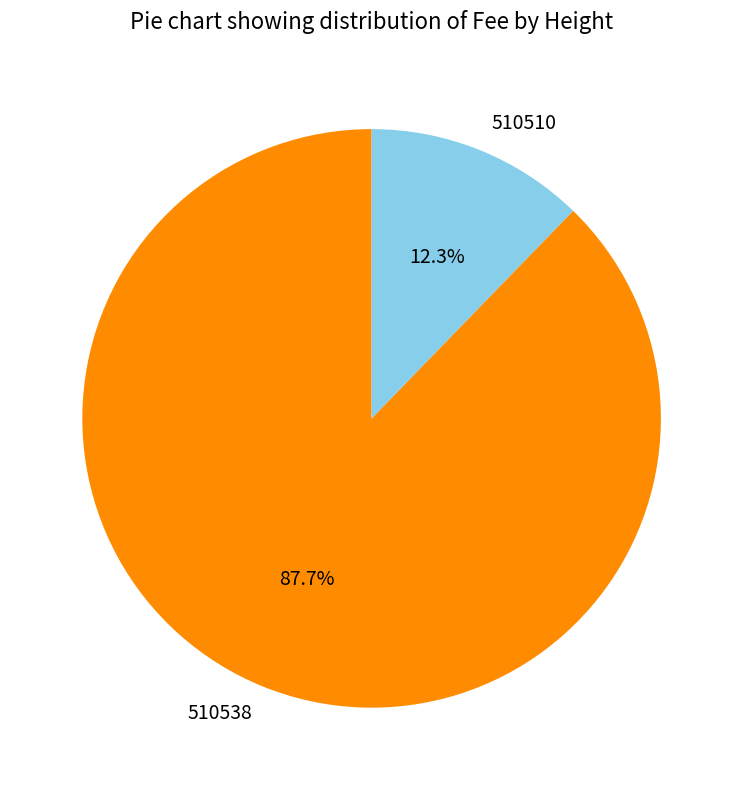

Which slice represents more than half of the pie?

510538